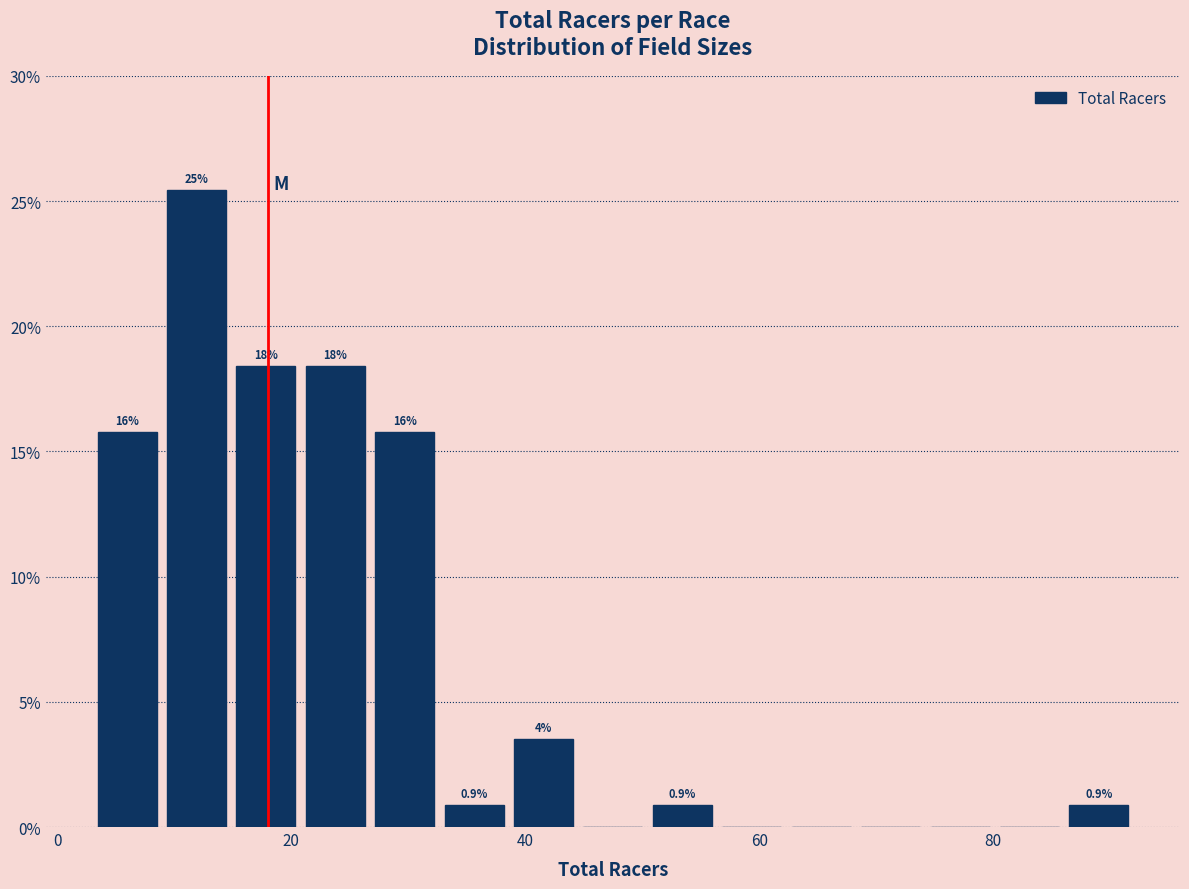

Around what value on the x-axis is the tallest bar? Give the approximate position of its centre, as read against the axis.

12